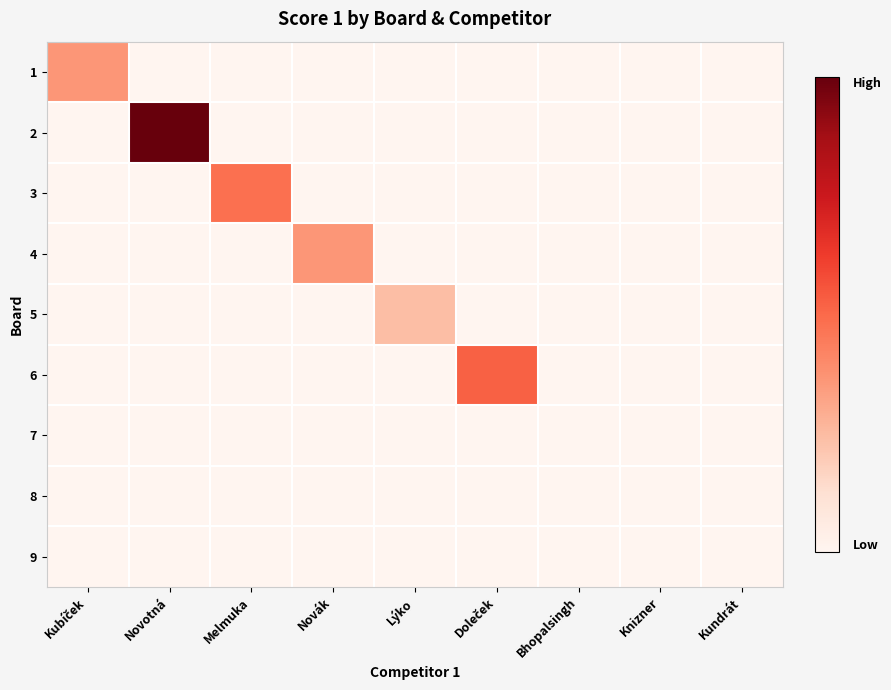

Reading left to right, transcribe all the data shown in this chart.

1: Kubíček=9	Novotná=0	Melmuka=0	Novák=0	Lýko=0	Doleček=0	Bhopalsingh=0	Knizner=0	Kundrát=0
2: Kubíček=0	Novotná=25	Melmuka=0	Novák=0	Lýko=0	Doleček=0	Bhopalsingh=0	Knizner=0	Kundrát=0
3: Kubíček=0	Novotná=0	Melmuka=12	Novák=0	Lýko=0	Doleček=0	Bhopalsingh=0	Knizner=0	Kundrát=0
4: Kubíček=0	Novotná=0	Melmuka=0	Novák=9	Lýko=0	Doleček=0	Bhopalsingh=0	Knizner=0	Kundrát=0
5: Kubíček=0	Novotná=0	Melmuka=0	Novák=0	Lýko=6	Doleček=0	Bhopalsingh=0	Knizner=0	Kundrát=0
6: Kubíček=0	Novotná=0	Melmuka=0	Novák=0	Lýko=0	Doleček=13	Bhopalsingh=0	Knizner=0	Kundrát=0
7: Kubíček=0	Novotná=0	Melmuka=0	Novák=0	Lýko=0	Doleček=0	Bhopalsingh=0	Knizner=0	Kundrát=0
8: Kubíček=0	Novotná=0	Melmuka=0	Novák=0	Lýko=0	Doleček=0	Bhopalsingh=0	Knizner=0	Kundrát=0
9: Kubíček=0	Novotná=0	Melmuka=0	Novák=0	Lýko=0	Doleček=0	Bhopalsingh=0	Knizner=0	Kundrát=0